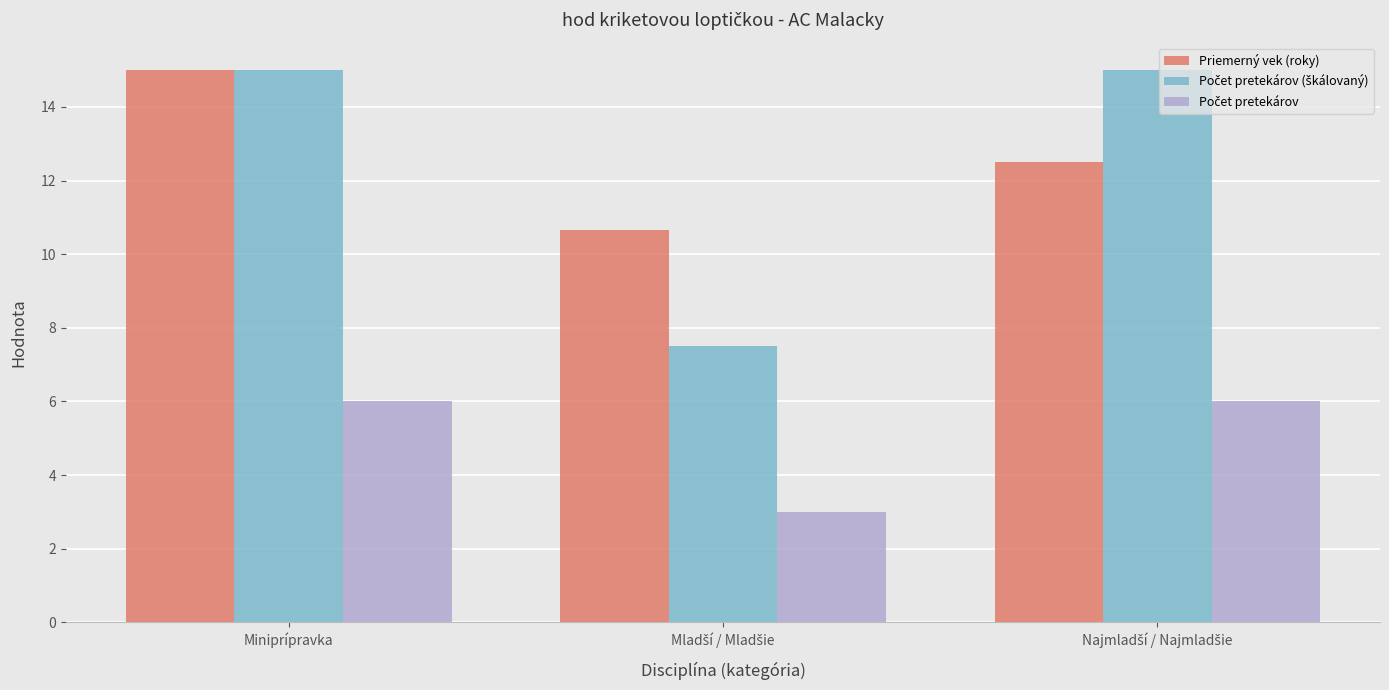

The Priemerný vek (roky) series shows 15.0 at Miniprípravka. True or false?

True